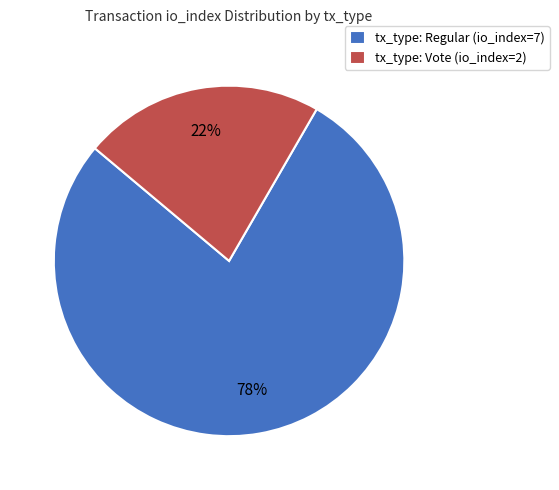

To the nearest percent, what percentage of the pie is tx_type: Vote (io_index=2)?

22%